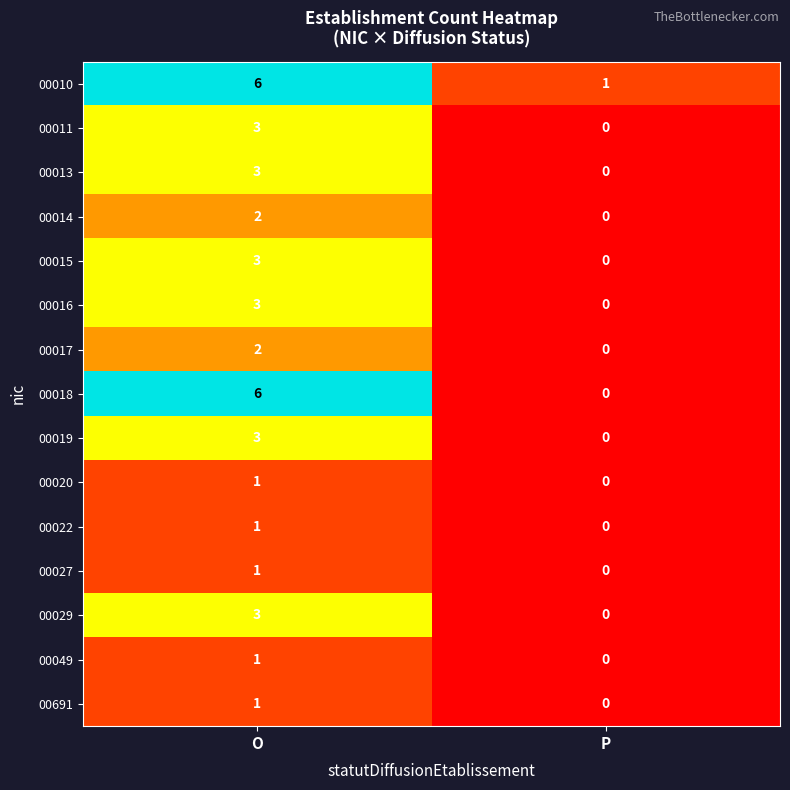

Which series has the largest total across all categories?

00010